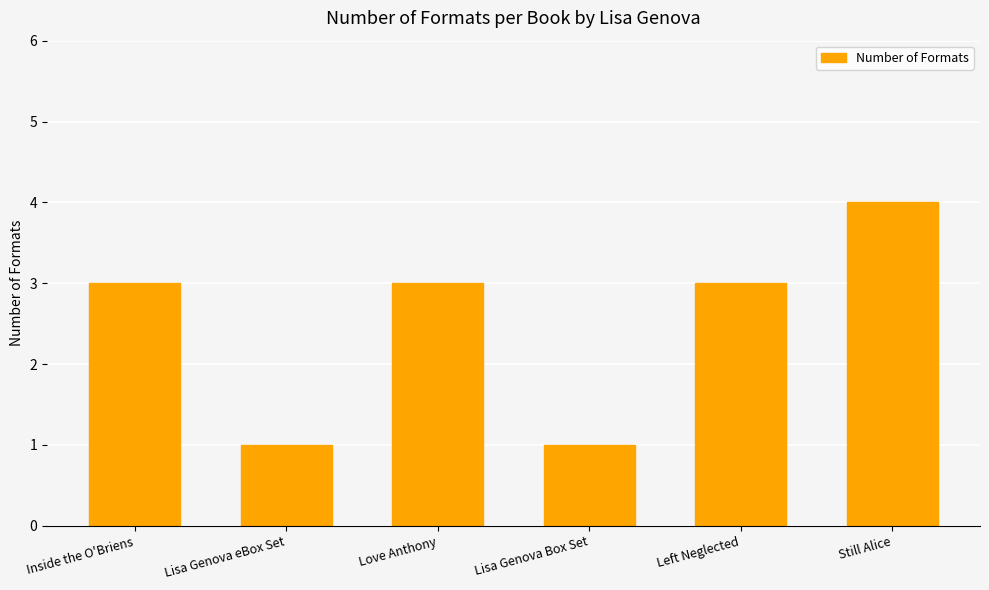

What is the sum of all values?

15